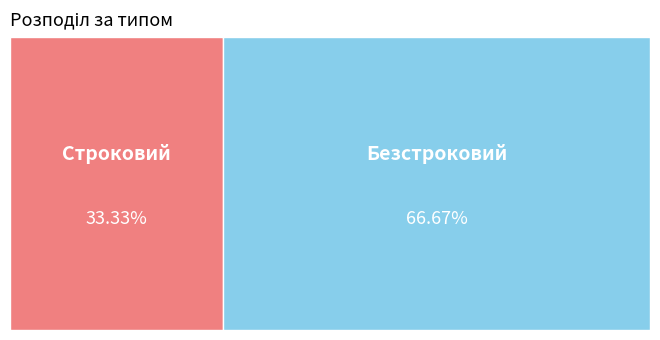

Is it true that Строковий is 33% of the pie?

True